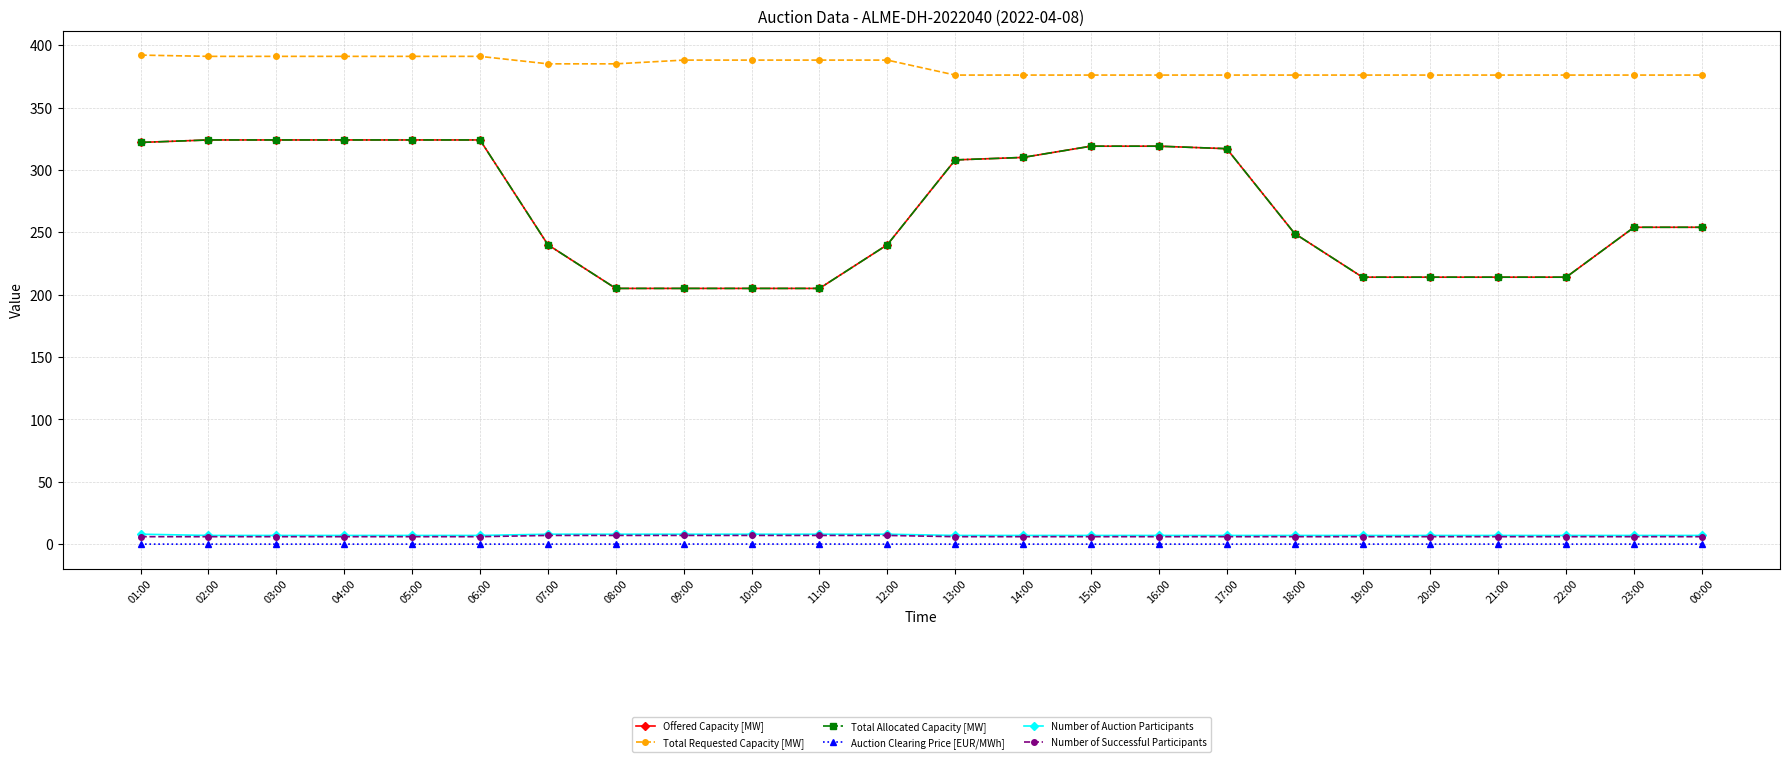

Reading left to right, list all the values displayed in this chart.

Offered Capacity [MW]: 322.0	324.0	324.0	324.0	324.0	324.0	240.0	205.0	205.0	205.0	205.0	240.0	308.0	310.0	319.0	319.0	317.0	249.0	214.0	214.0	214.0	214.0	254.0	254.0
Total Requested Capacity [MW]: 392.0	391.0	391.0	391.0	391.0	391.0	385.0	385.0	388.0	388.0	388.0	388.0	376.0	376.0	376.0	376.0	376.0	376.0	376.0	376.0	376.0	376.0	376.0	376.0
Total Allocated Capacity [MW]: 322.0	324.0	324.0	324.0	324.0	324.0	240.0	205.0	205.0	205.0	205.0	240.0	308.0	310.0	319.0	319.0	317.0	249.0	214.0	214.0	214.0	214.0	254.0	254.0
Auction Clearing Price [EUR/MWh]: 0.0	0.0	0.0	0.0	0.0	0.0	0.1	0.1	0.1	0.1	0.1	0.1	0.0	0.0	0.0	0.0	0.0	0.1	0.1	0.1	0.1	0.1	0.1	0.1
Number of Auction Participants: 8.0	7.0	7.0	7.0	7.0	7.0	8.0	8.0	8.0	8.0	8.0	8.0	7.0	7.0	7.0	7.0	7.0	7.0	7.0	7.0	7.0	7.0	7.0	7.0
Number of Successful Participants: 6.0	6.0	6.0	6.0	6.0	6.0	7.0	7.0	7.0	7.0	7.0	7.0	6.0	6.0	6.0	6.0	6.0	6.0	6.0	6.0	6.0	6.0	6.0	6.0